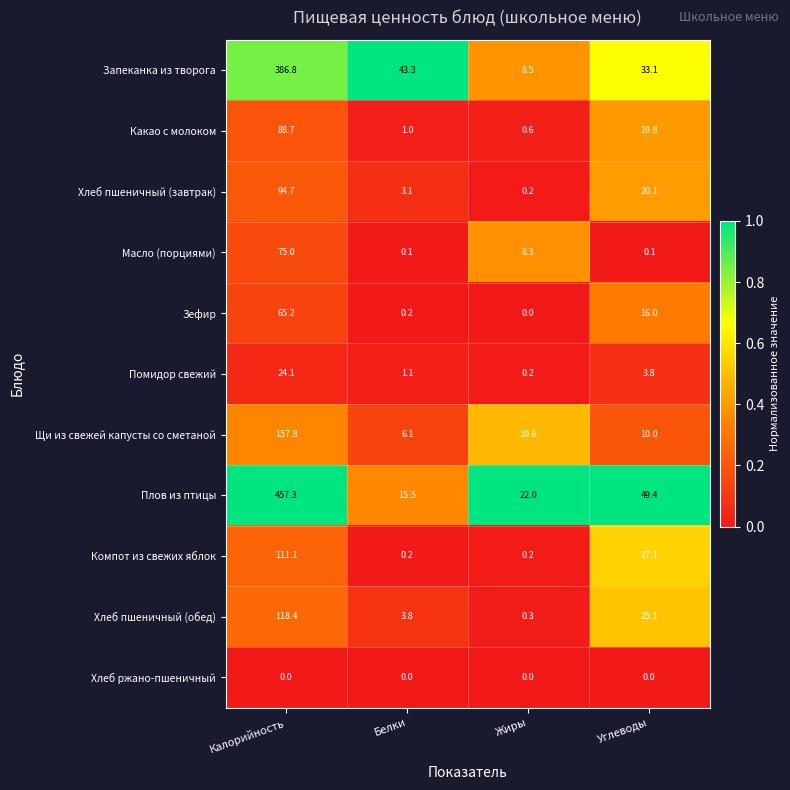

How many categories are shown in the chart?

4